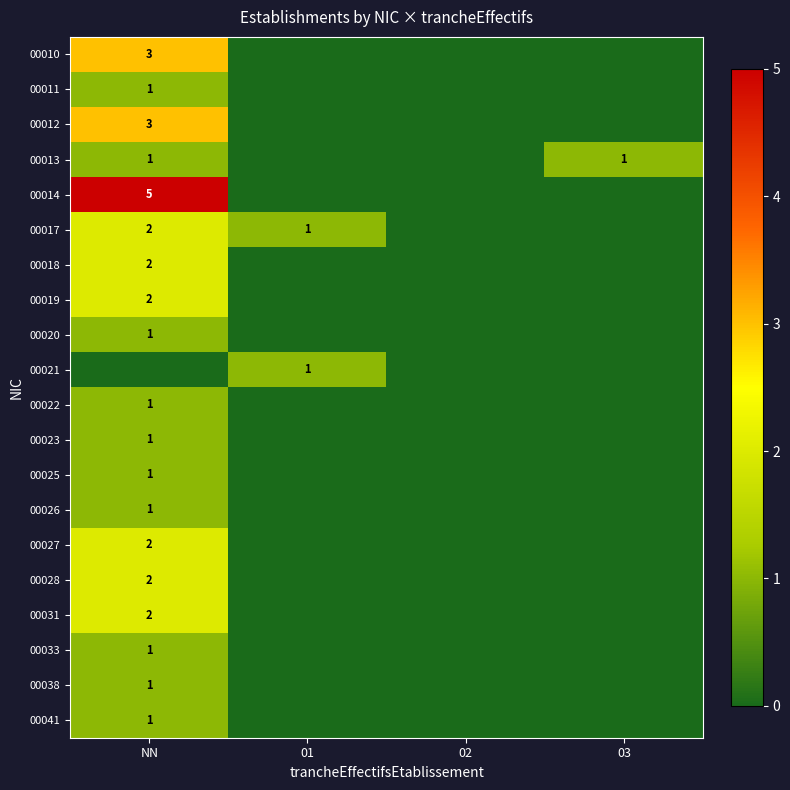

Is it true that 00012 equals 3 at NN?

True